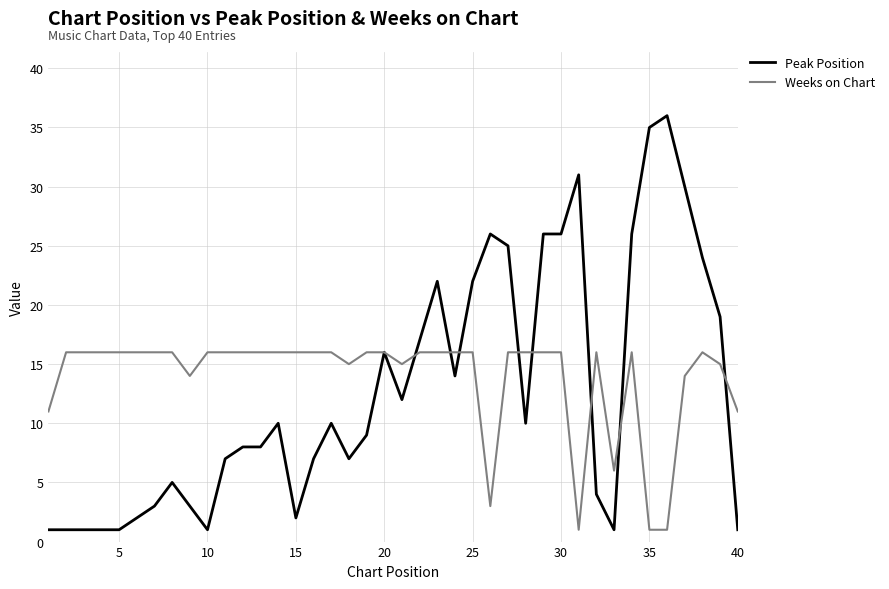

Which series has the largest range (max minus min)?

Peak Position